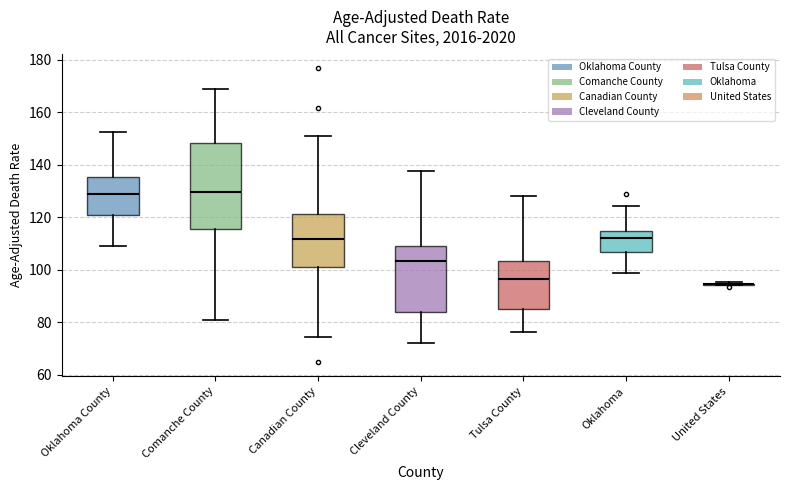

Comparing the boxes themselves (not the whiskers), which one is the tallest?

Comanche County